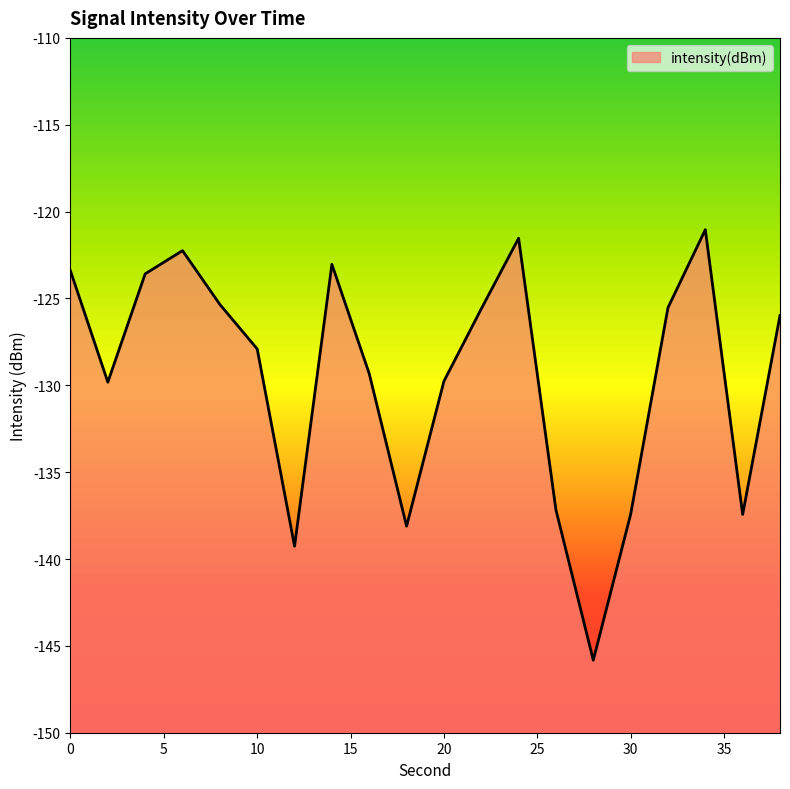

How many points are lower than both their immediate neighbors (excluding endpoints)?

5